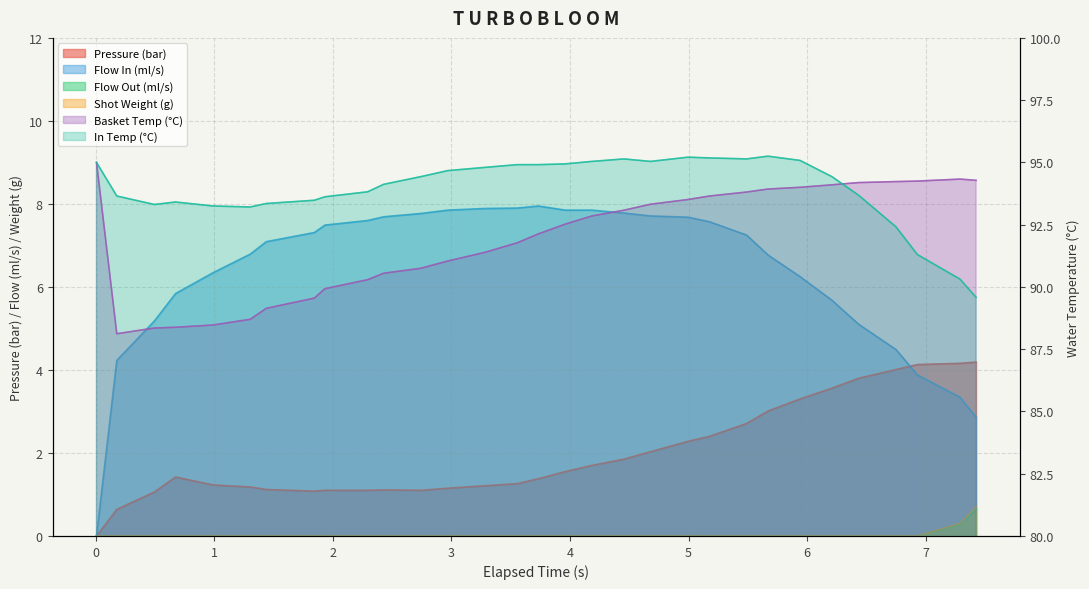

What is the greatest value displayed?

95.2